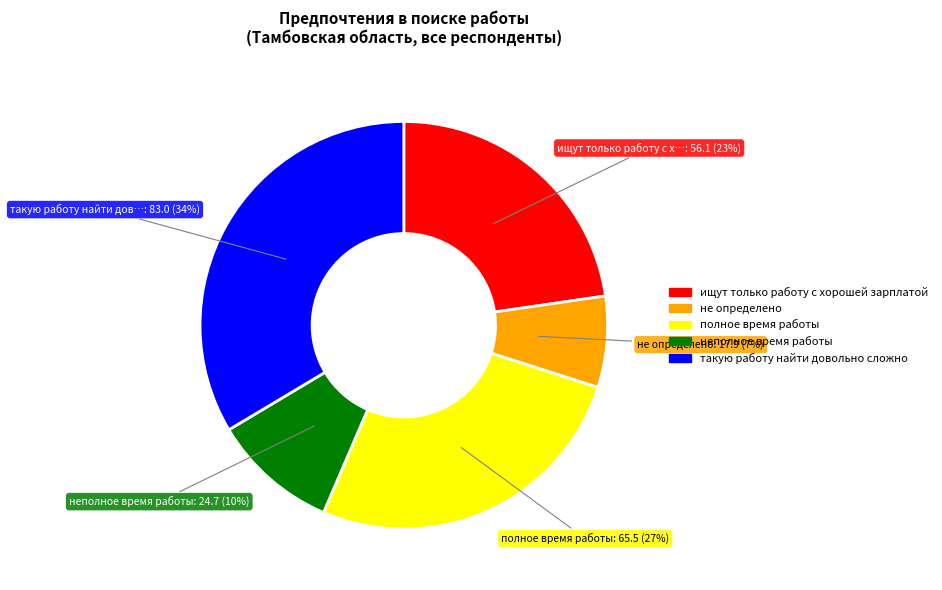

To the nearest percent, what is the difference between the полное время работы and неполное время работы slice percentages?

17%